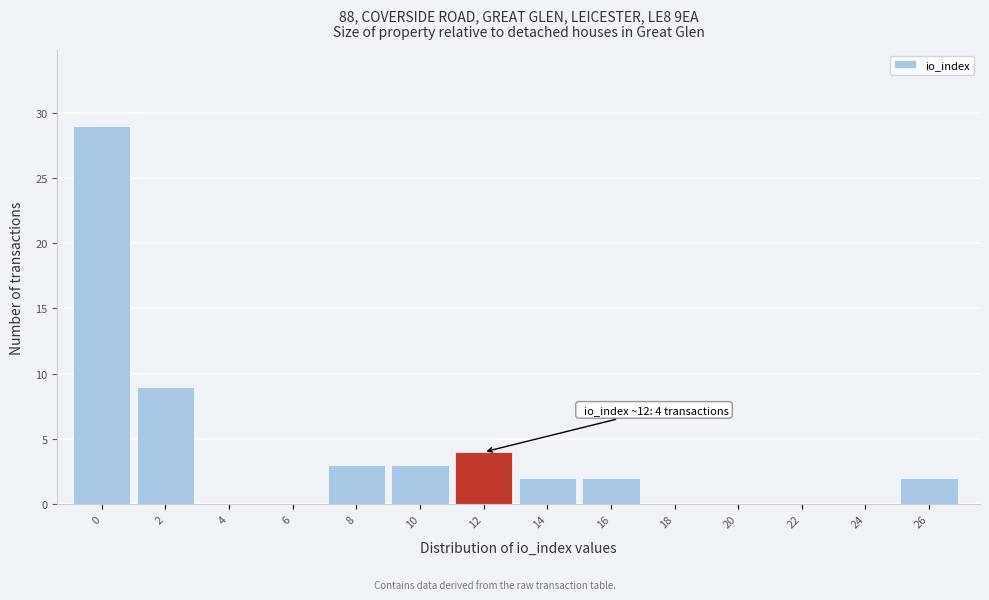

Reading right to left, what are all the values shown in this chart?

26=2	24=0	22=0	20=0	18=0	16=2	14=2	12=4	10=3	8=3	6=0	4=0	2=9	0=29